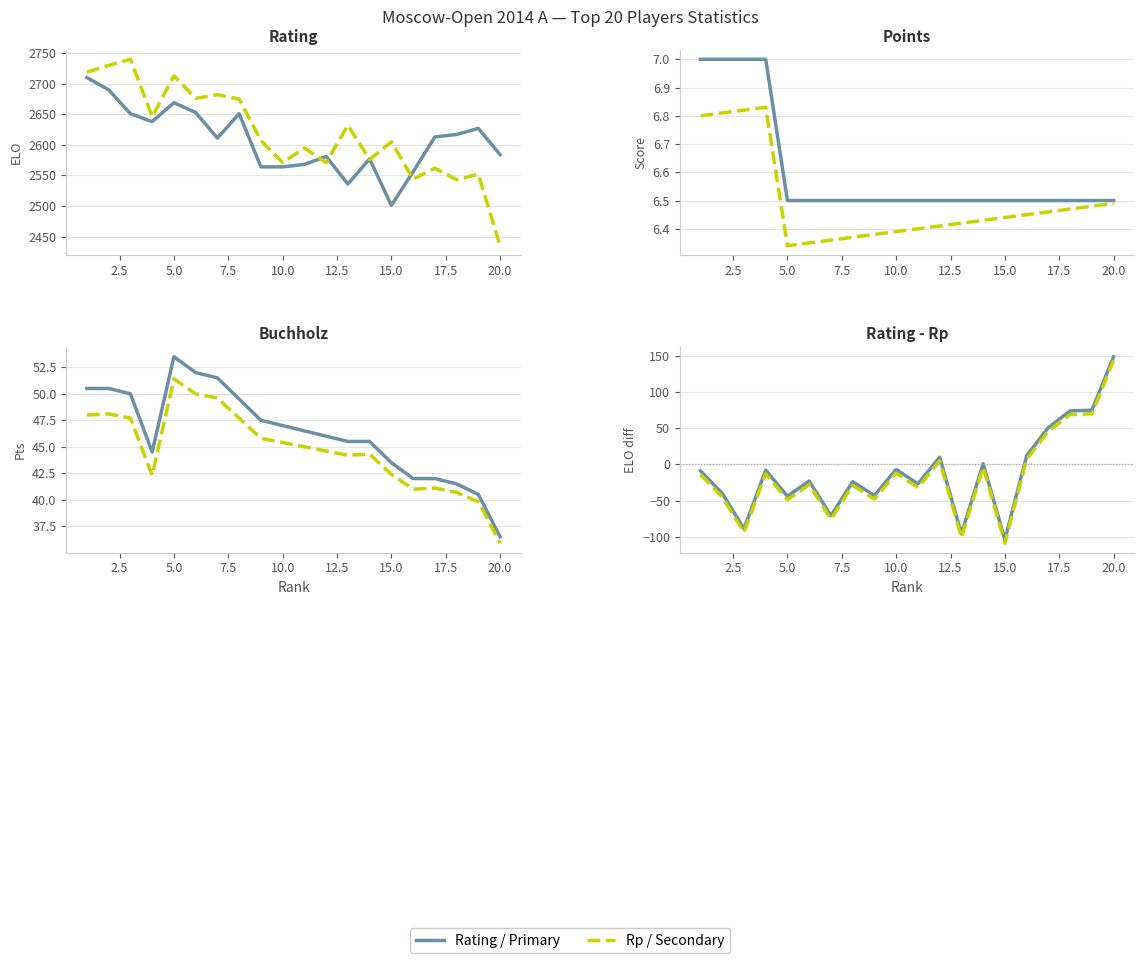

What is the value of the Rating point at the 6th from the left?

2653.0